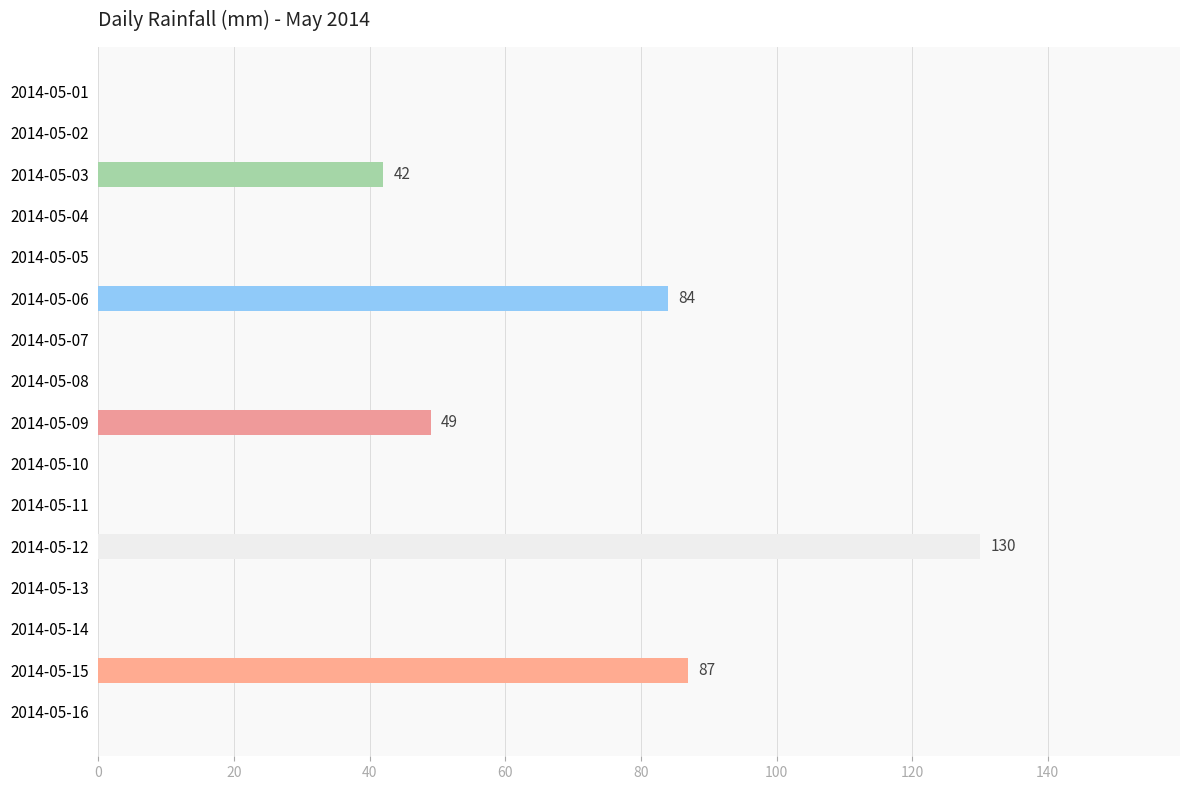

Are the bars grouped side by side (vs. stacked)?

No